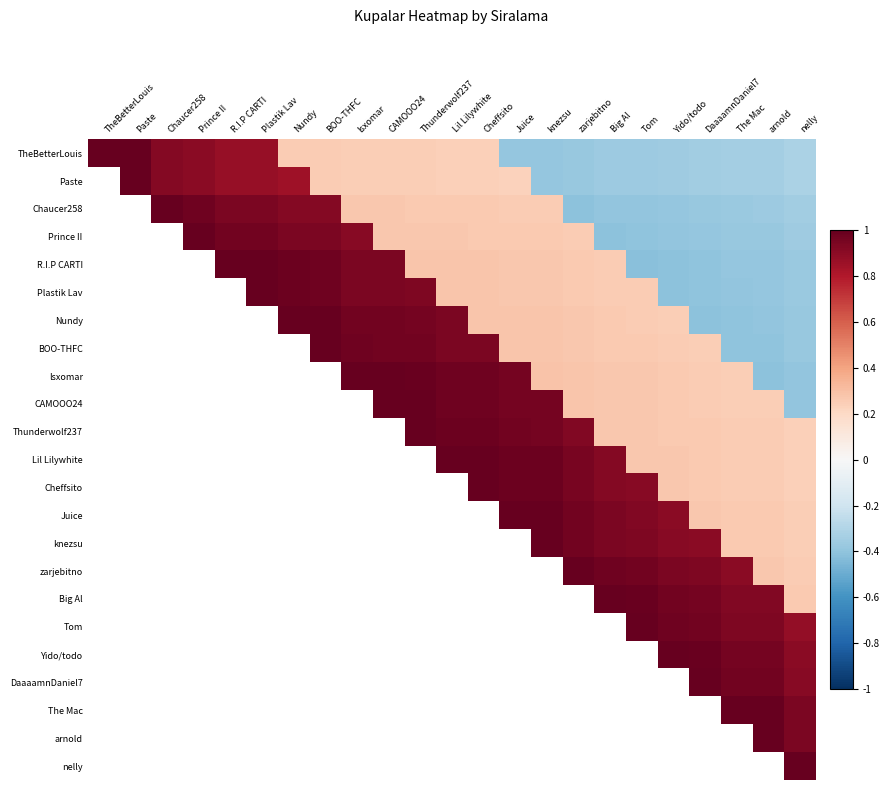

What is the sum of the BOO-THFC values at BOO-THFC and nelly?

0.6